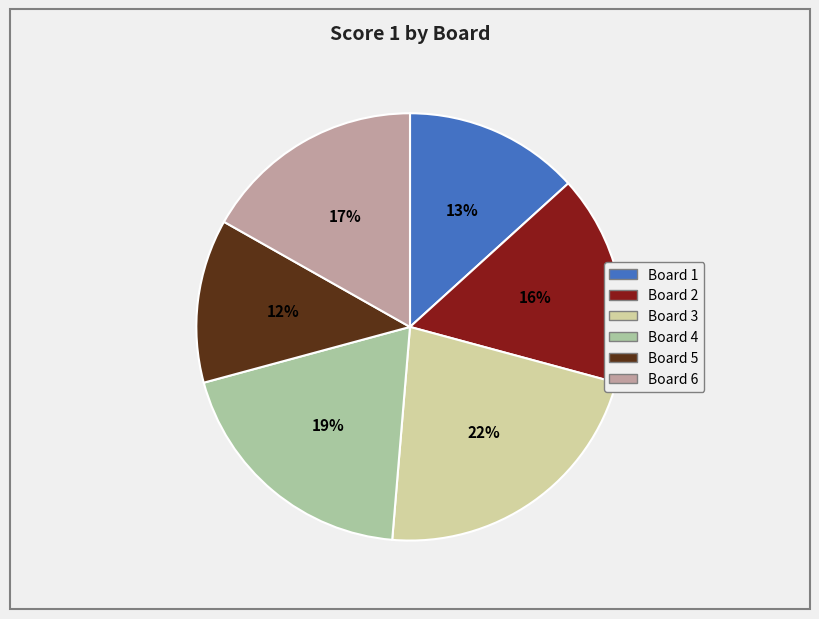

Does Board 4 represent more than half of the total?

No